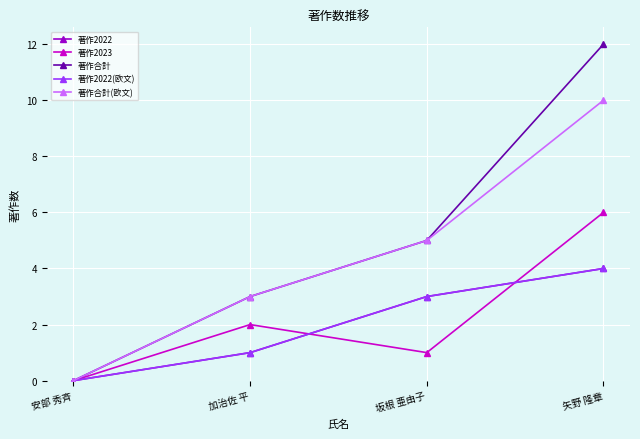

Between which two adjacent categories do 著作2023 and 著作2022(欧文) first intersect?

加治佐 平 and 坂根 亜由子